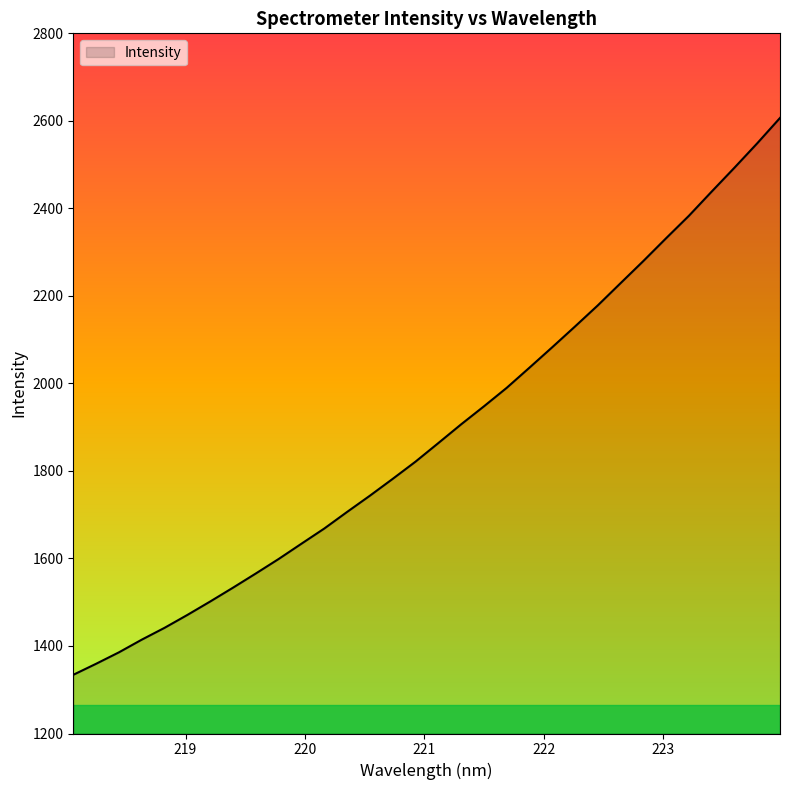

What is the maximum value shown in the chart?

2606.7